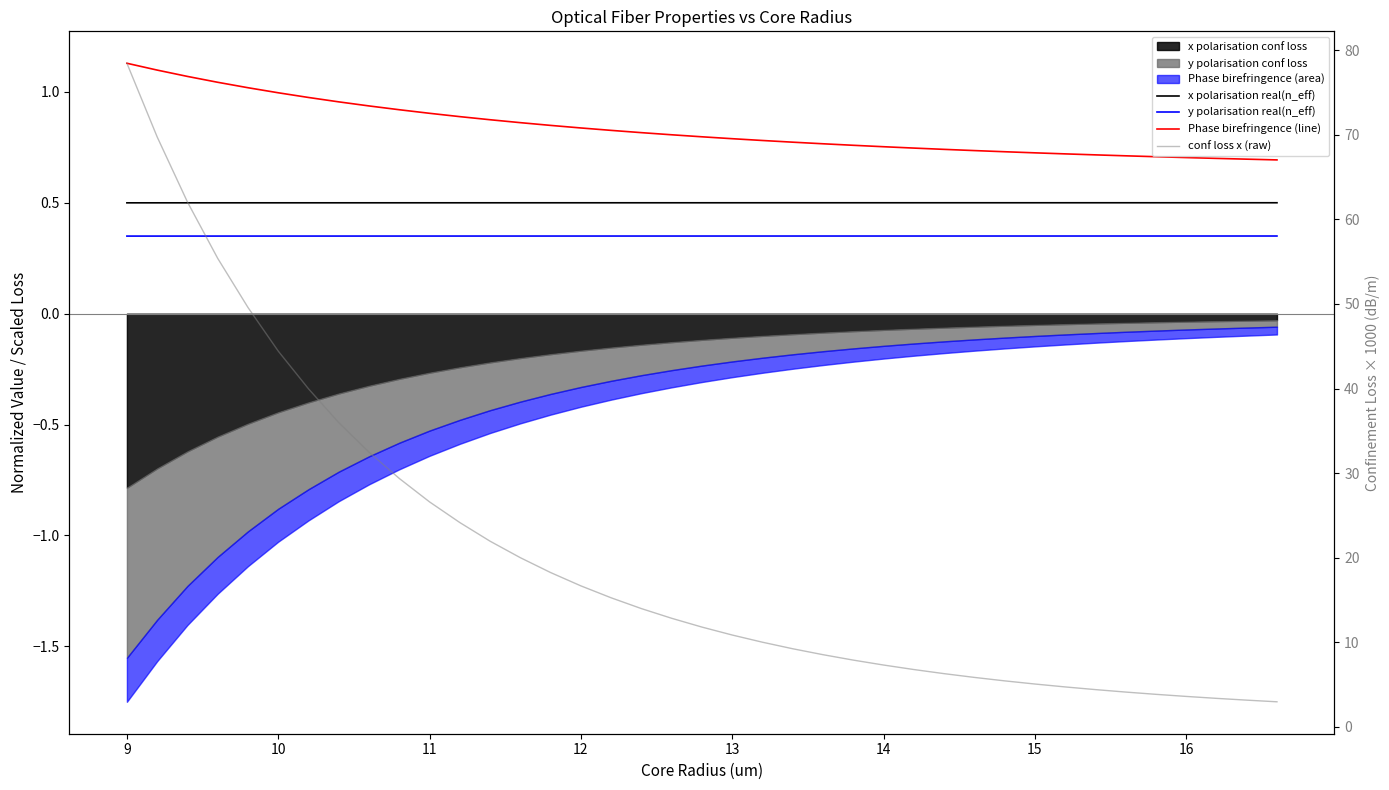

True or false: y polarisation real(n_eff) and conf loss x (raw) cross at least once.

False